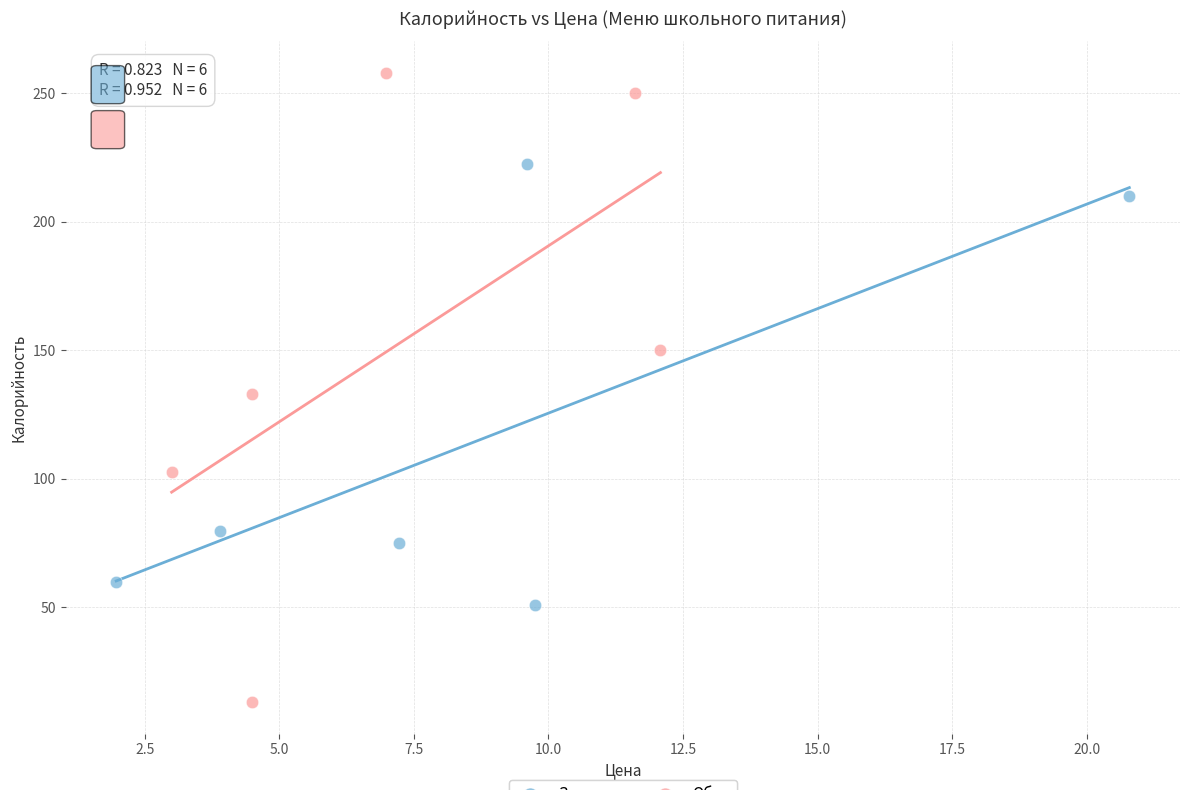

Which series contains the highest Y value?

Обед